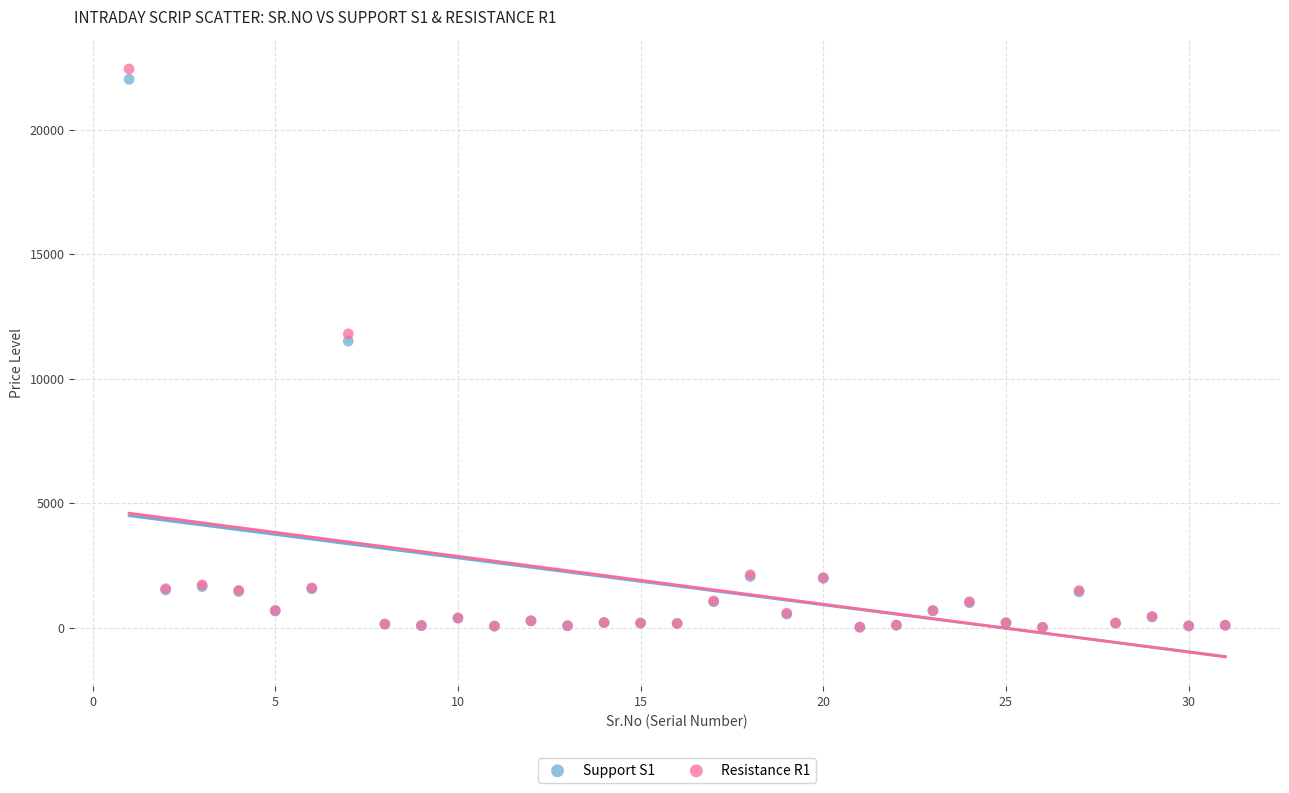

Which series has the largest Y range (max minus min)?

Resistance R1